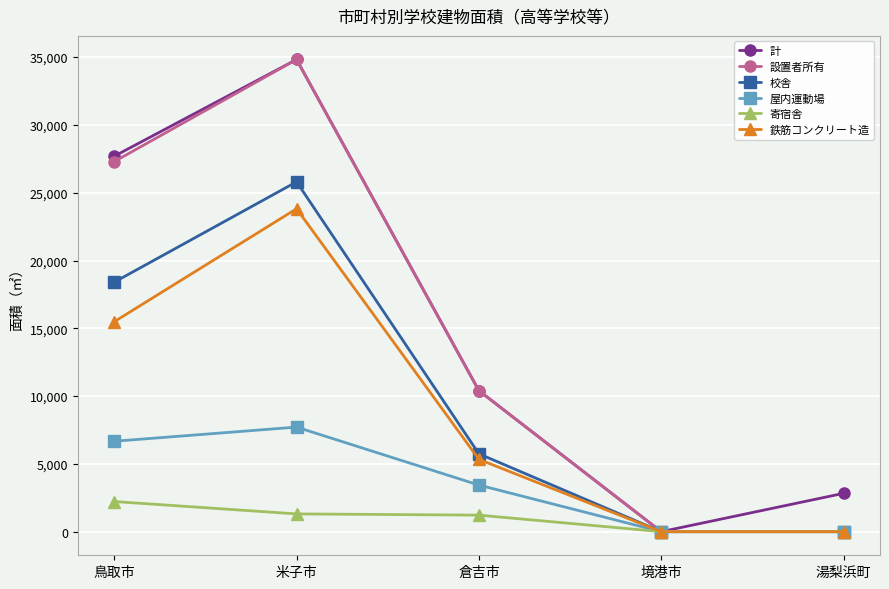

At how many categories does at least one series exceed 18561?

2